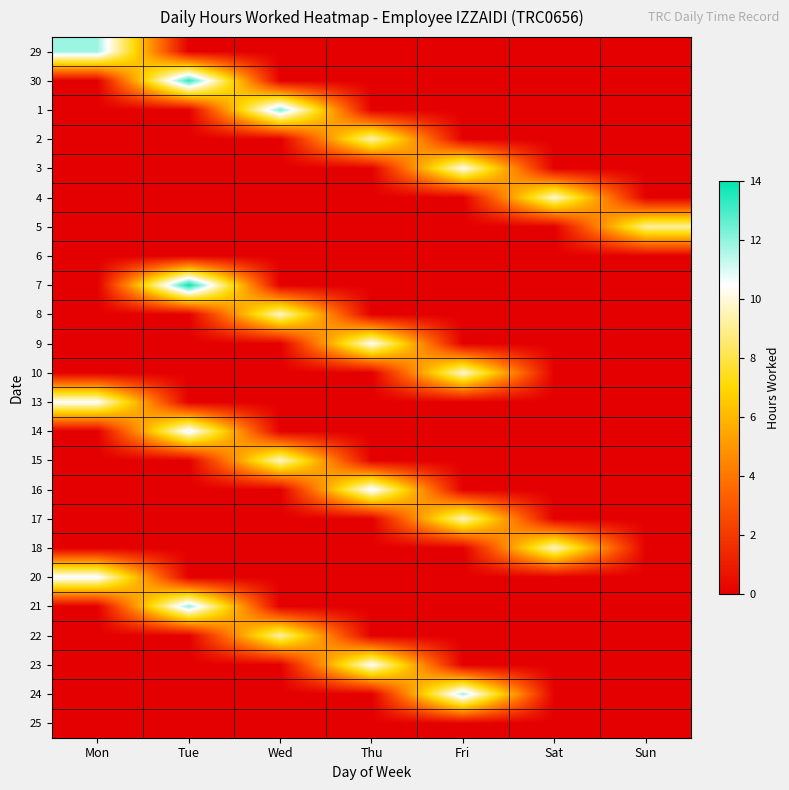

What is the difference between the highest and lowest values at Wed?

12.3